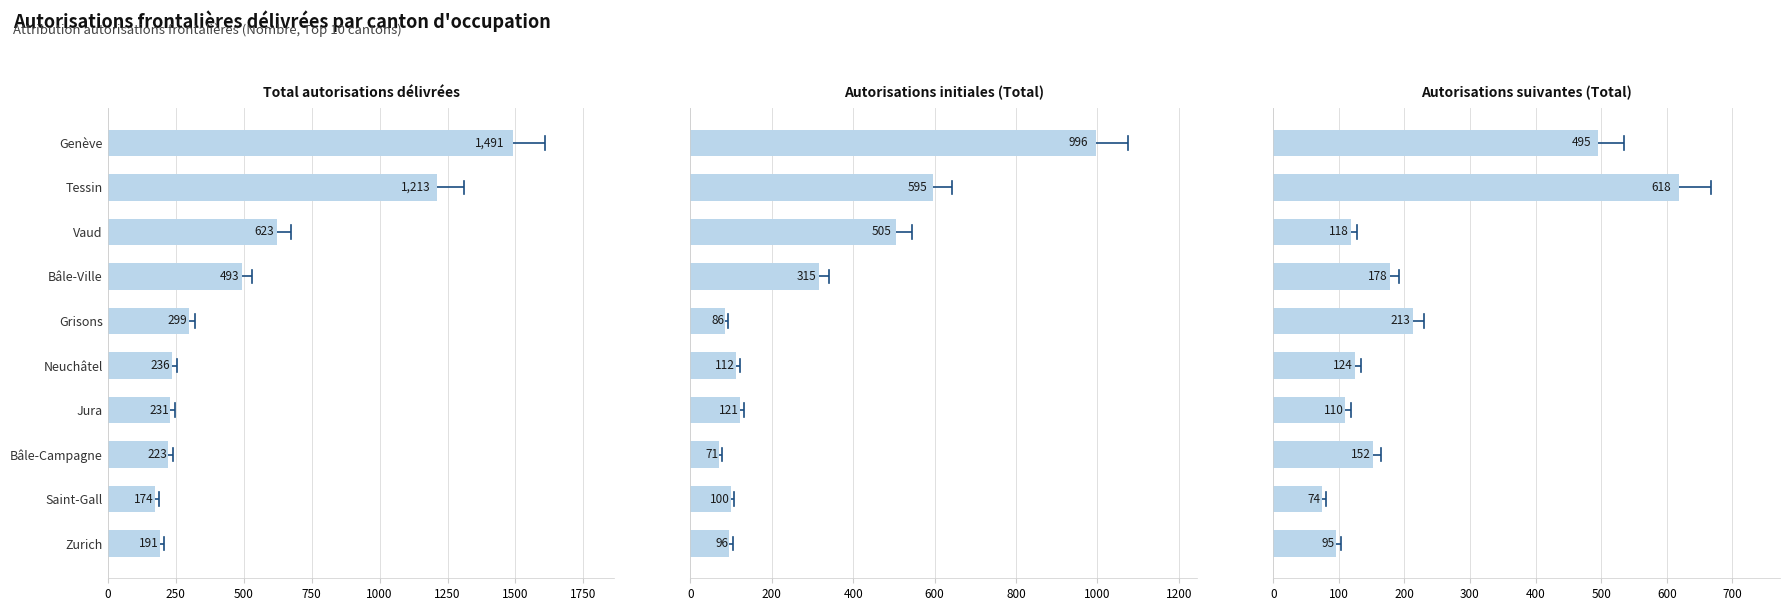

Which series has the largest total across all categories?

Total autorisations délivrées